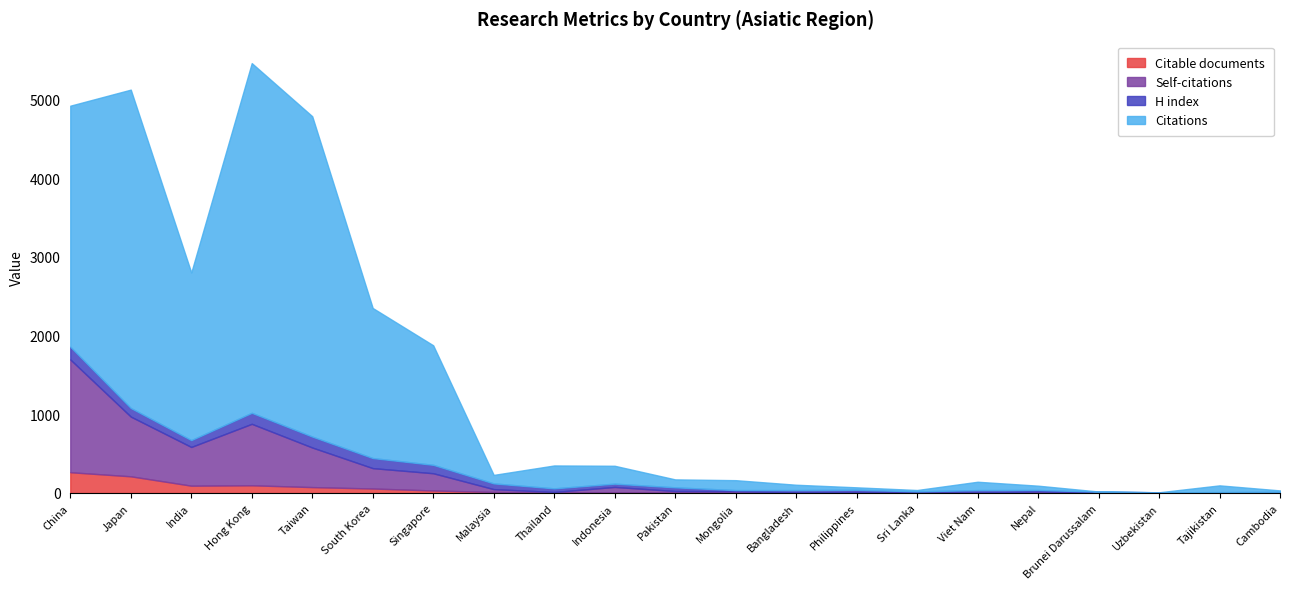

True or false: Self-citations has a value of 20 at Pakistan.

True